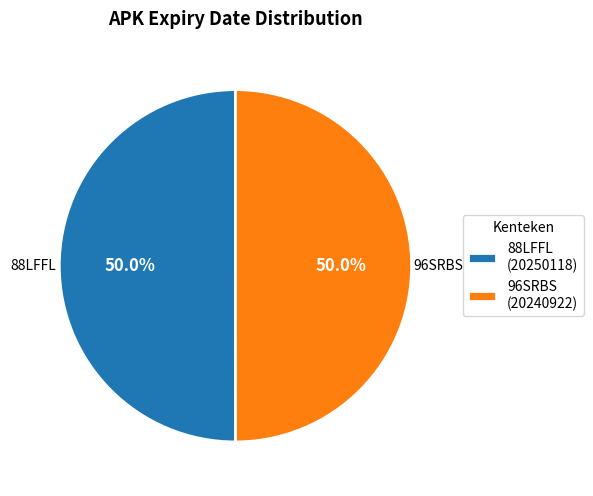

What percentage do 96SRBS and 88LFFL together represent?

100.0%